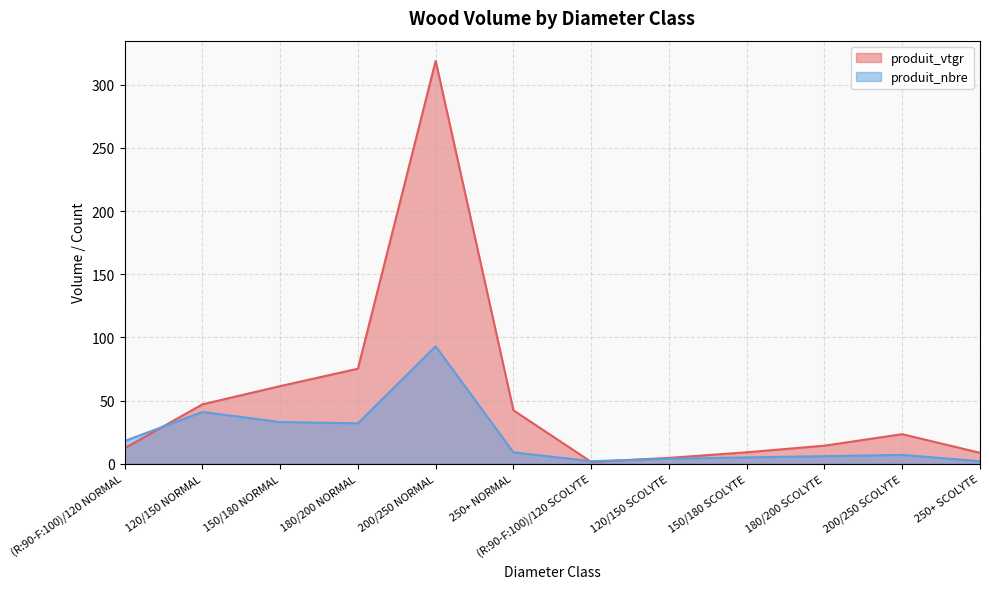

How many interior local peaks does the produit_nbre series have?

3